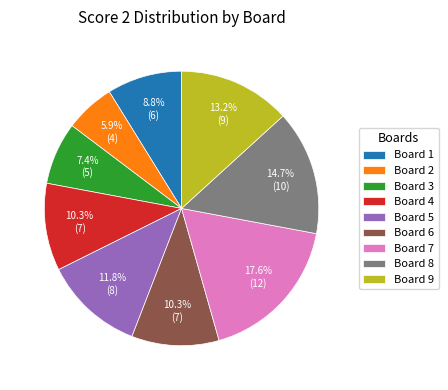

Between Board 3 and Board 1, which is larger?

Board 1